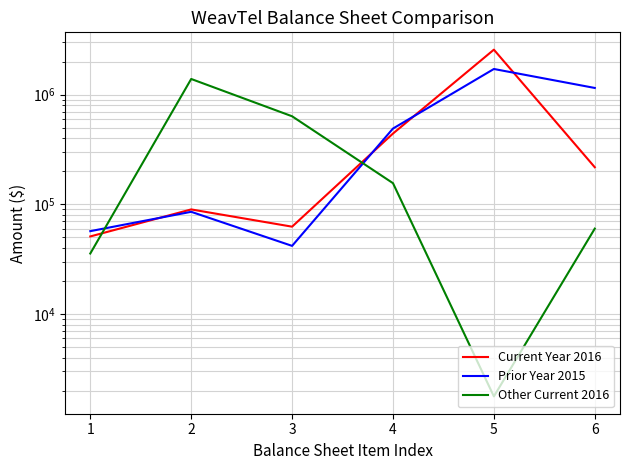

What is the difference between the Current Year 2016 values at 4 and 6?

224066